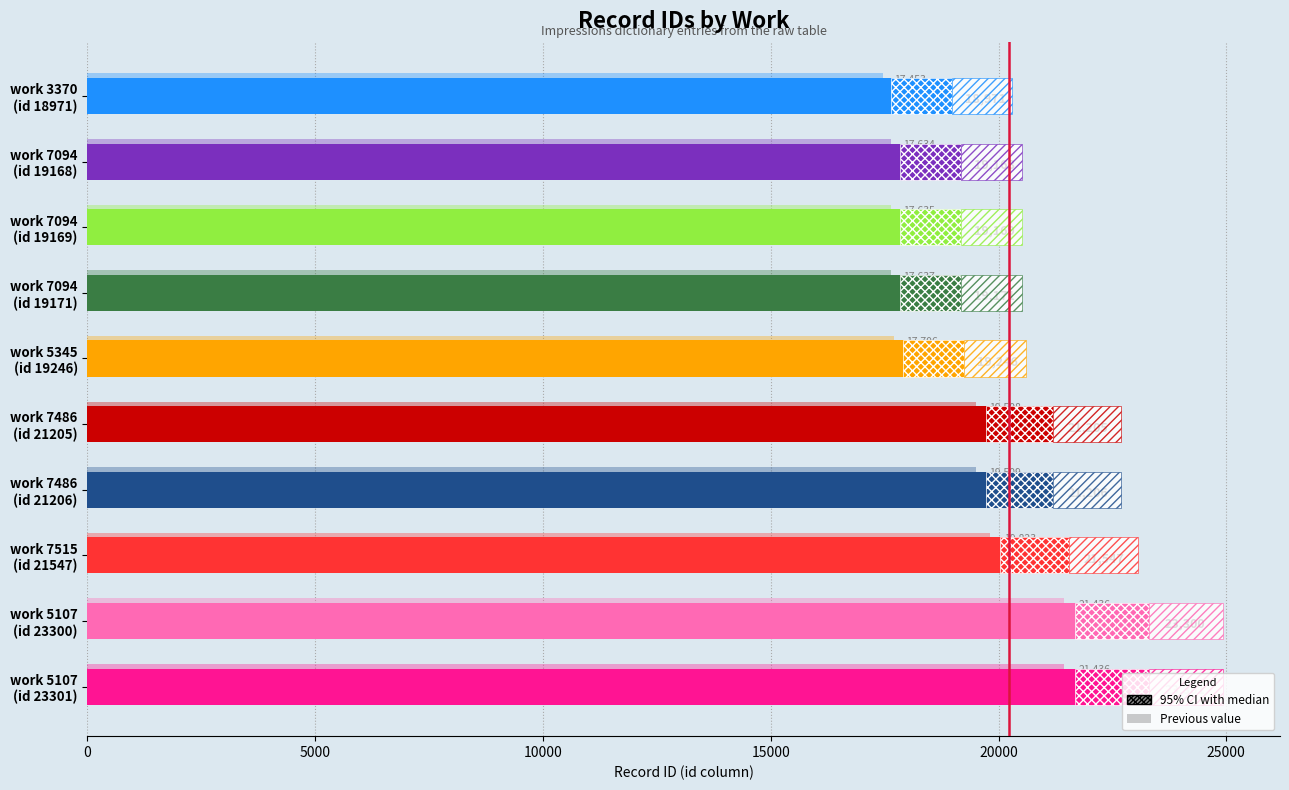

List the labels in order of value, smallest first.

work 3370 (id 18971), work 7094 (id 19168), work 7094 (id 19169), work 7094 (id 19171), work 5345 (id 19246), work 7486 (id 21205), work 7486 (id 21206), work 7515 (id 21547), work 5107 (id 23300), work 5107 (id 23301)